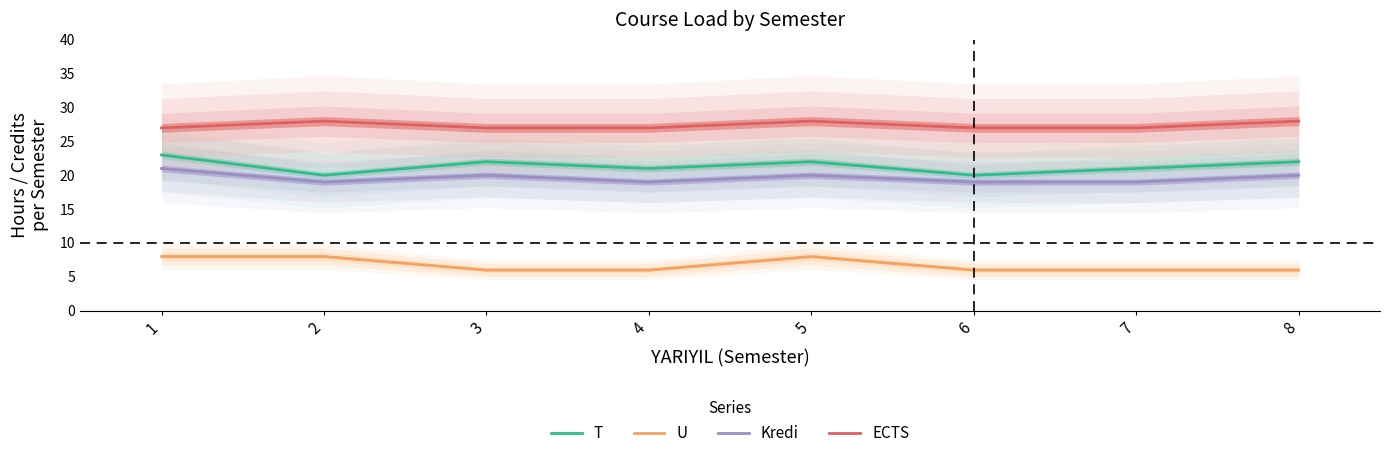

How many lines are shown in the chart?

4